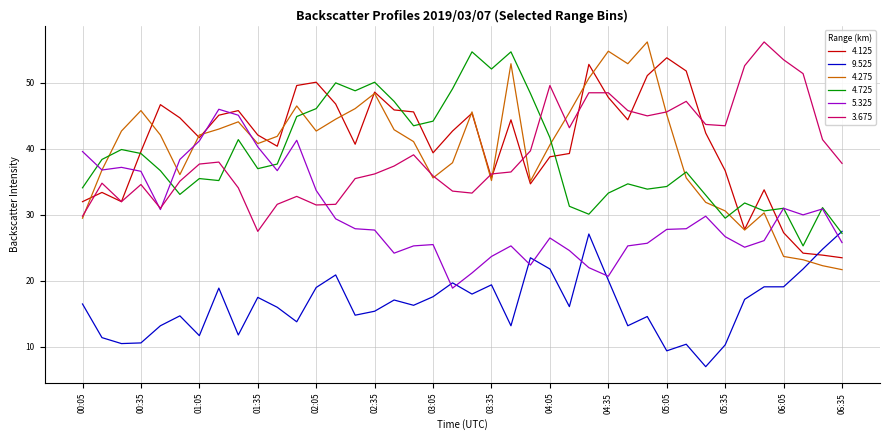

How many intersections are there between 4.725 and 3.675?

3